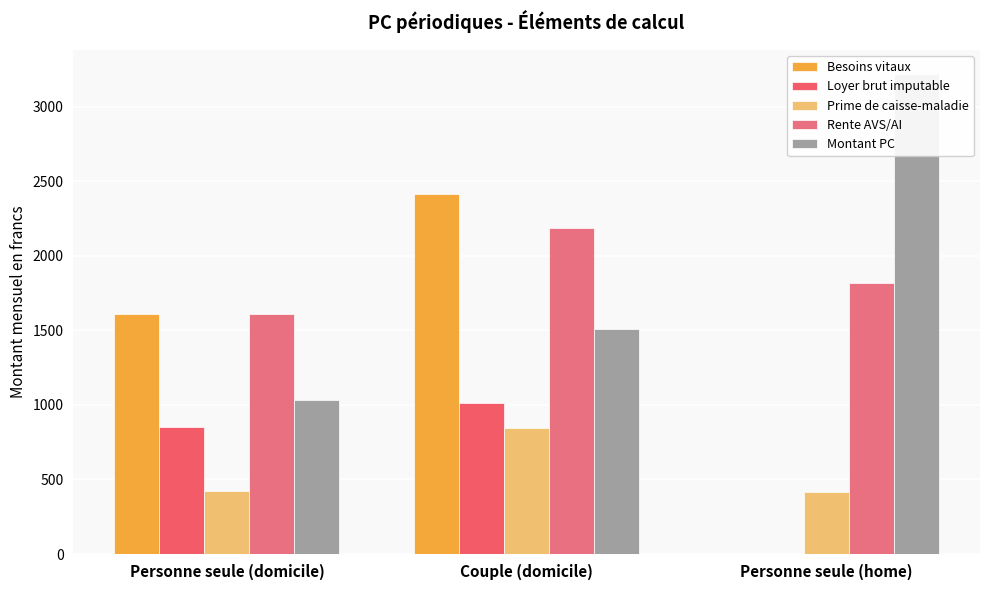

What is the spread (max minus min) of values at Personne seule (home)?

3219